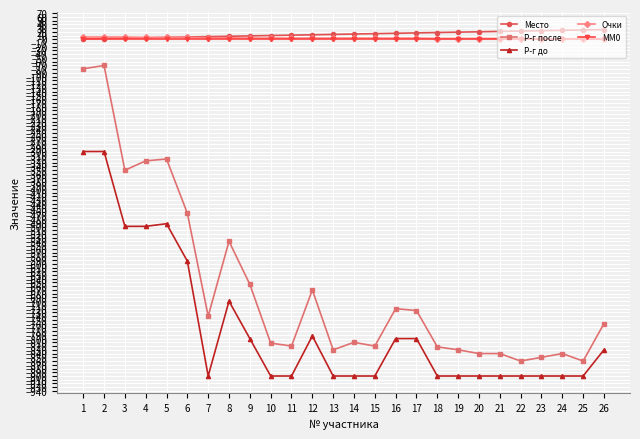

The value of Р-г после at 7 is -740. True or false?

True